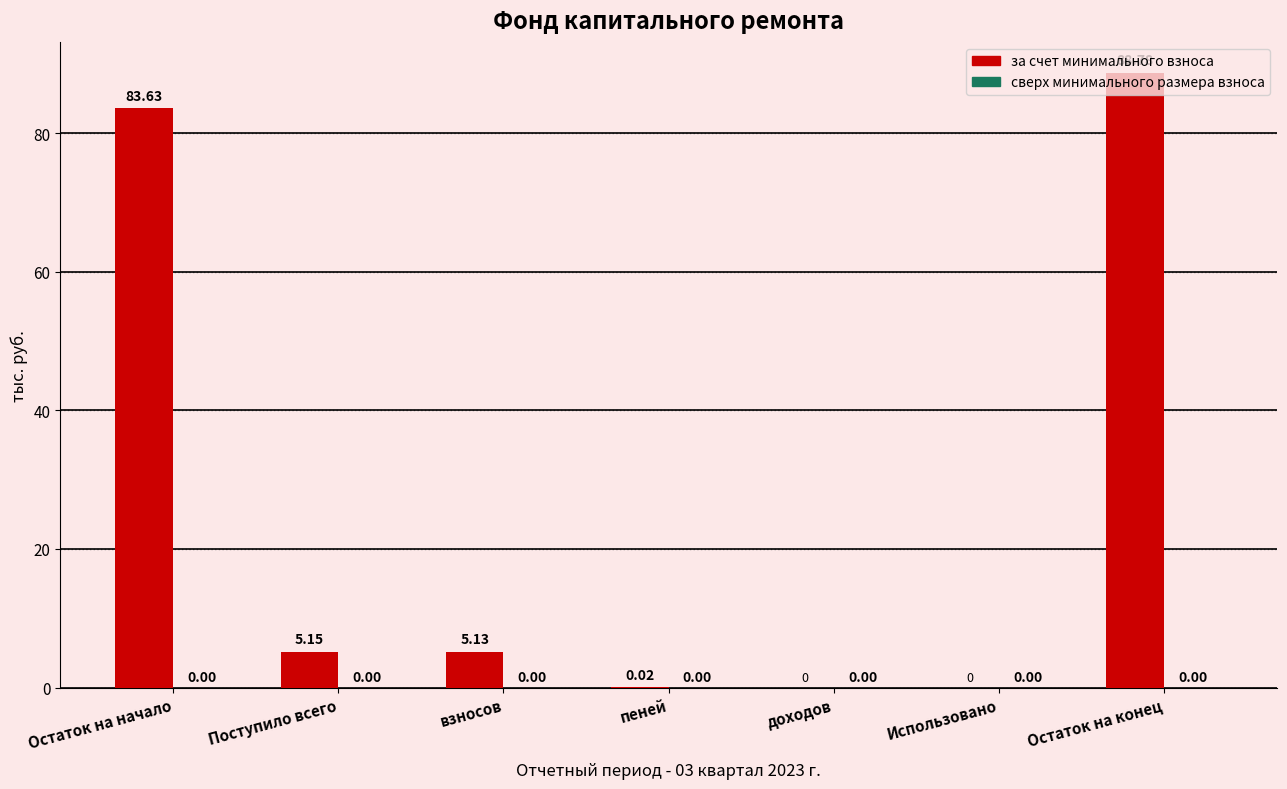

Which category has the highest value across all series?

Остаток на конец